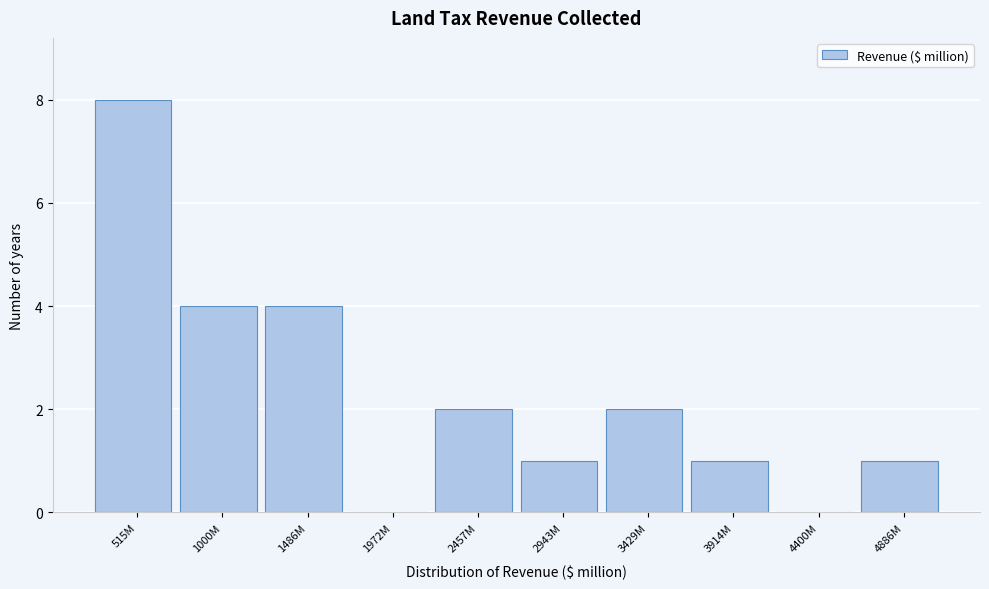

Reading right to left, transcribe all the data shown in this chart.

4886M=1	4400M=0	3914M=1	3429M=2	2943M=1	2457M=2	1972M=0	1486M=4	1000M=4	515M=8